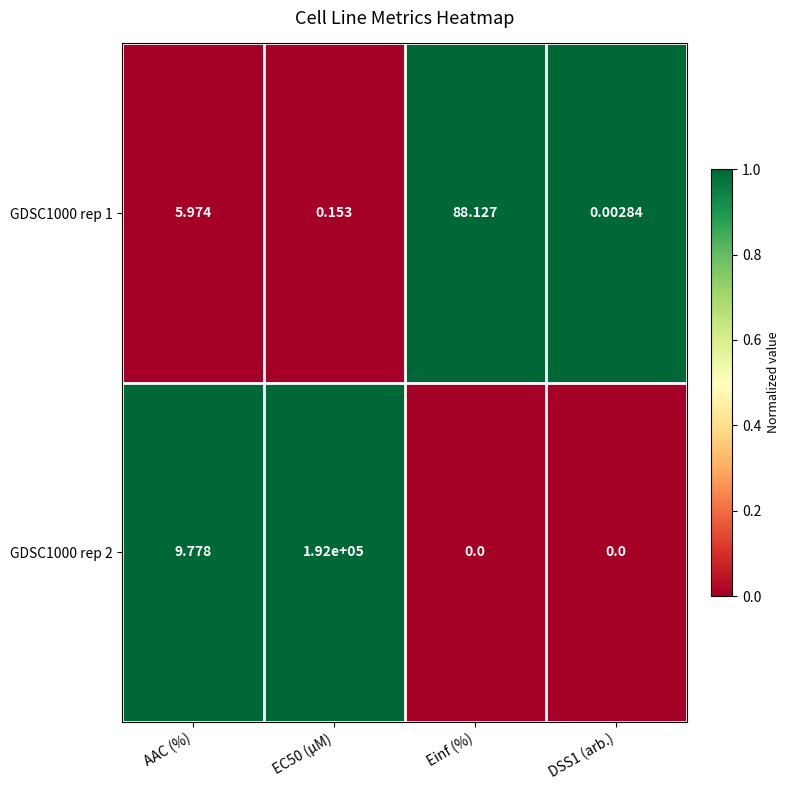

Where is GDSC1000 rep 2 nearest to the value 96000?

AAC (%)